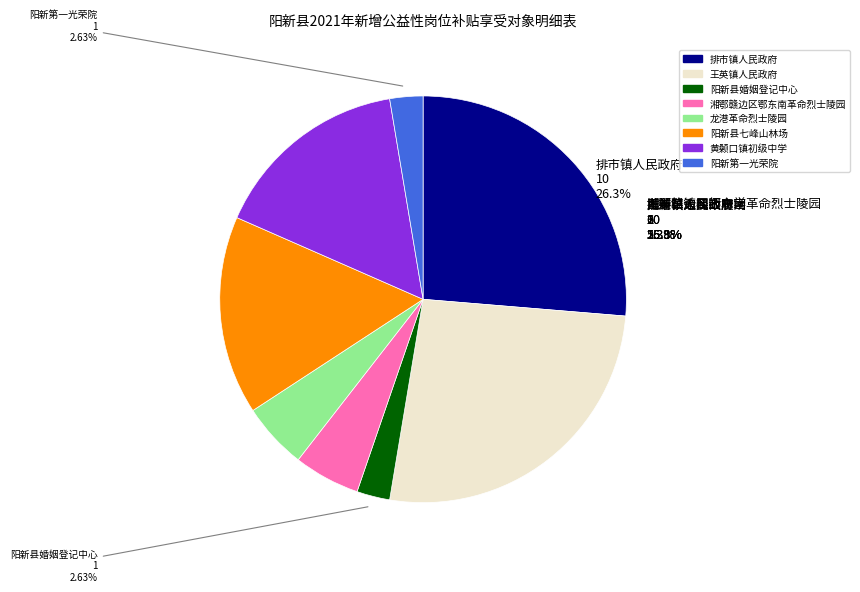

What is the ratio of the value at 阳新第一光荣院 to the value at 阳新县婚姻登记中心?

1.0